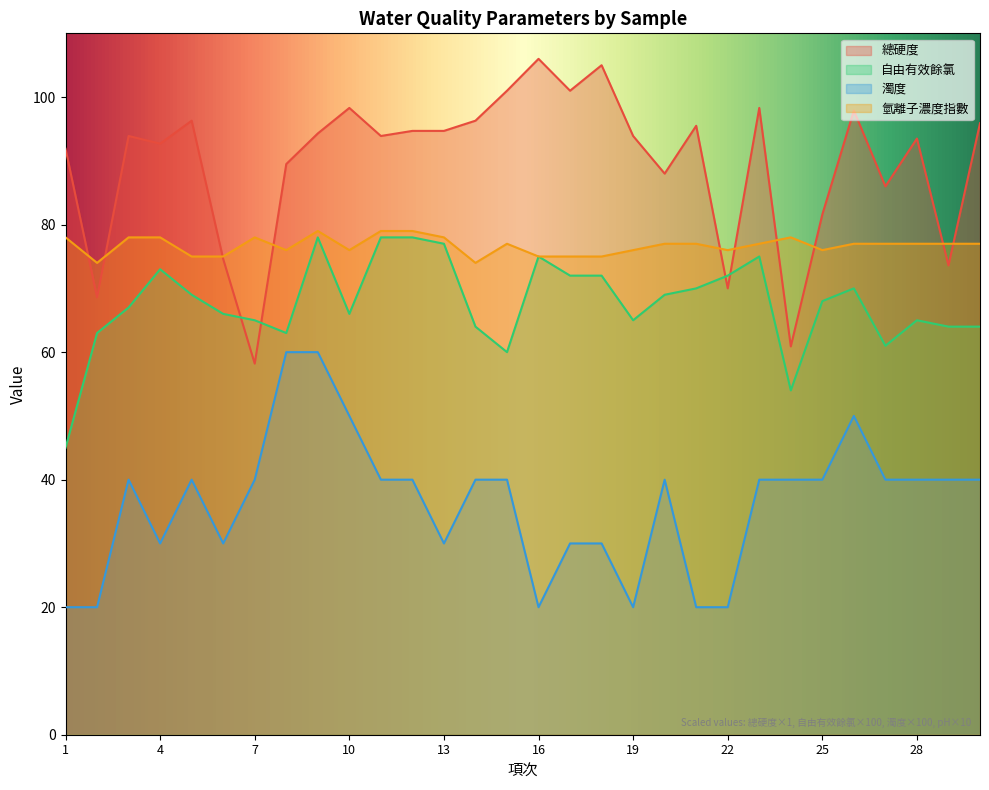

What are all the series names shown in the legend?

總硬度, 自由有效餘氯, 濁度, 氫離子濃度指數